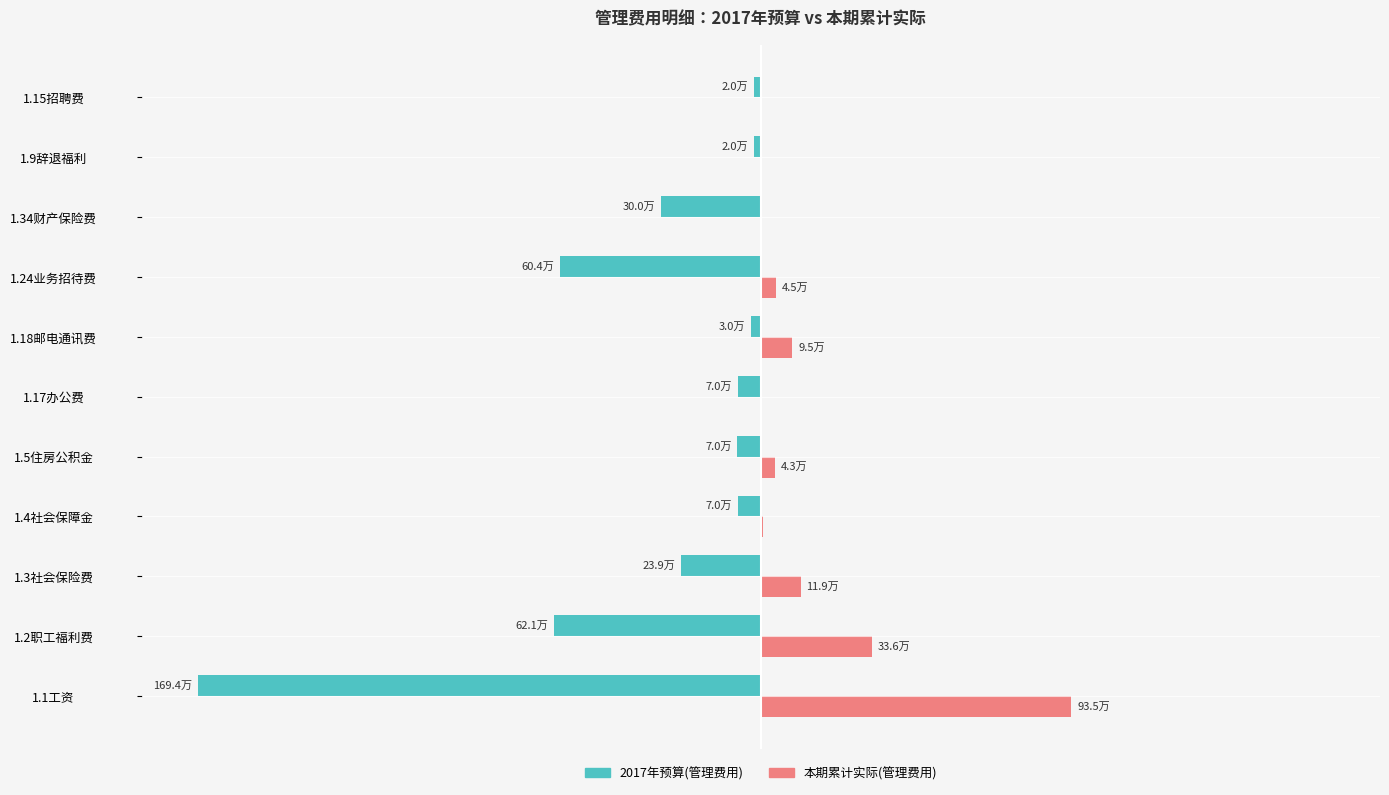

What is the minimum value shown in the chart?

-50.0